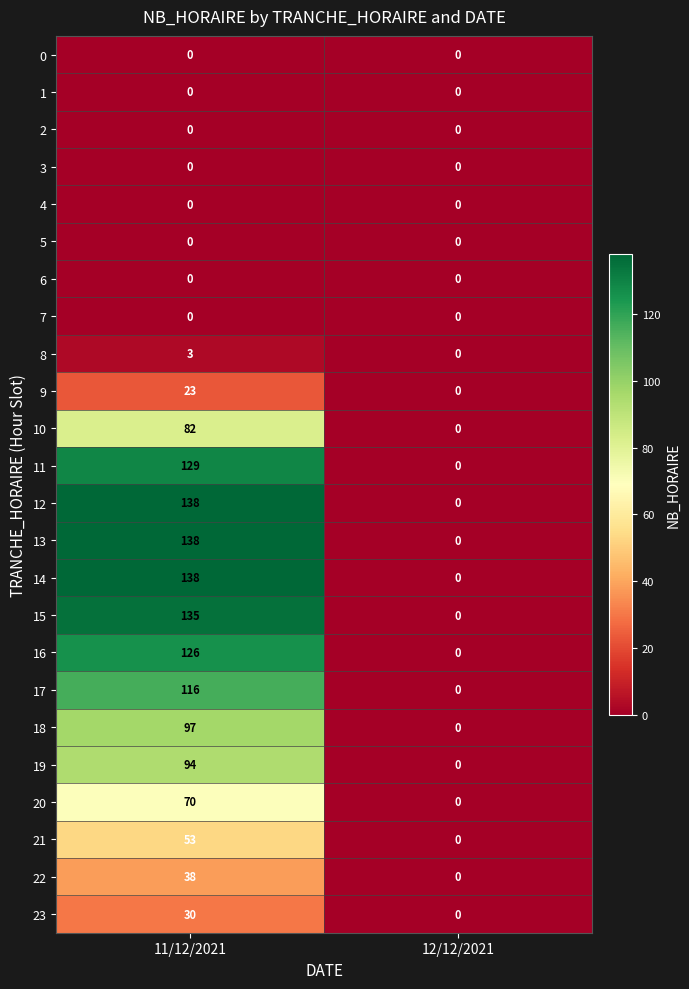

How many series are shown in this chart?

24